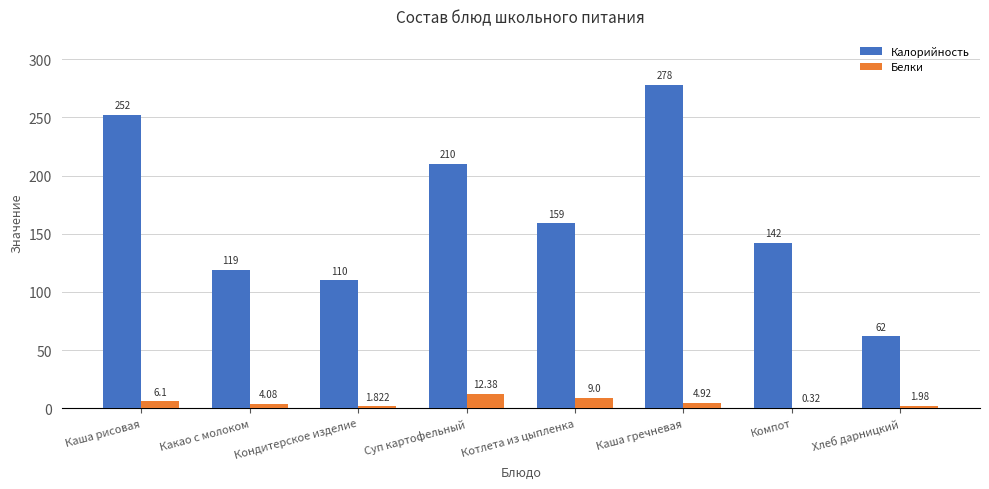

The Калорийность series shows 186.5 at Какао с молоком. True or false?

False